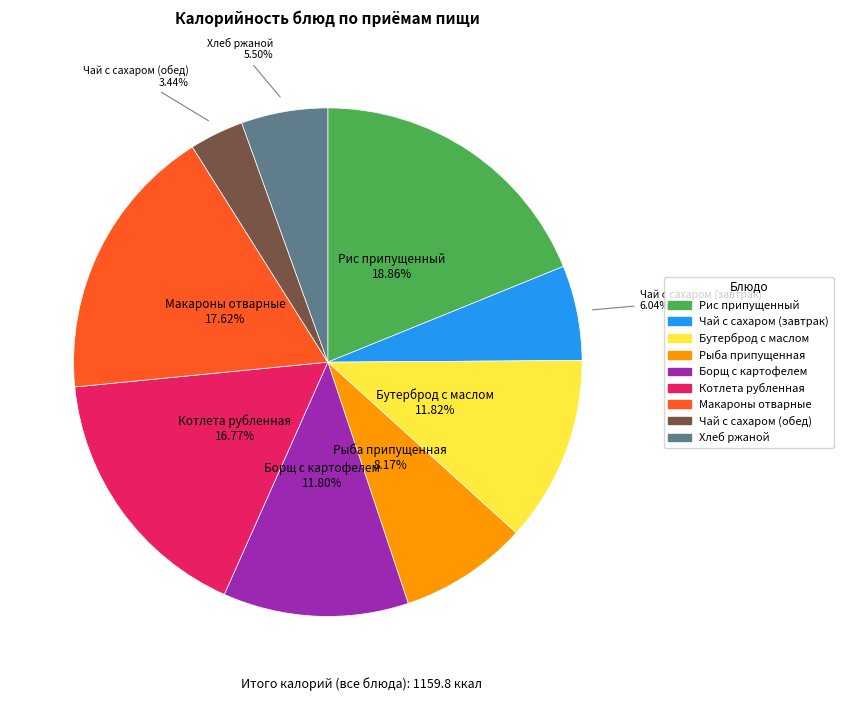

True or false: Рис припущенный accounts for 19% of the total.

True